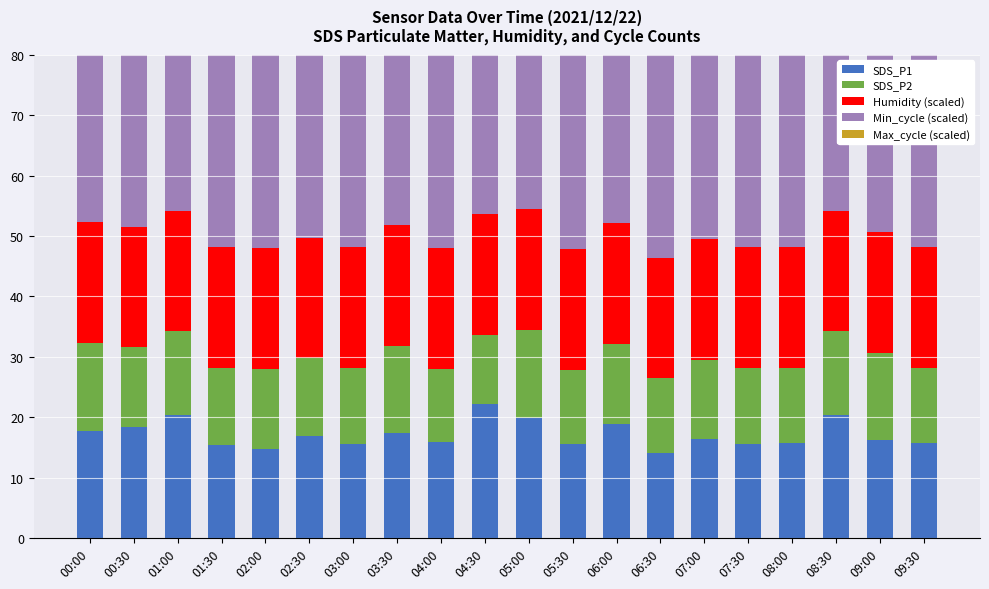

What is the greatest value displayed?

42.0